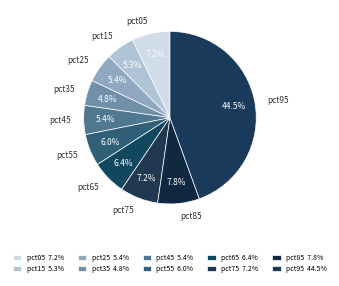

How much of the chart is everything except pct15?

94.7%